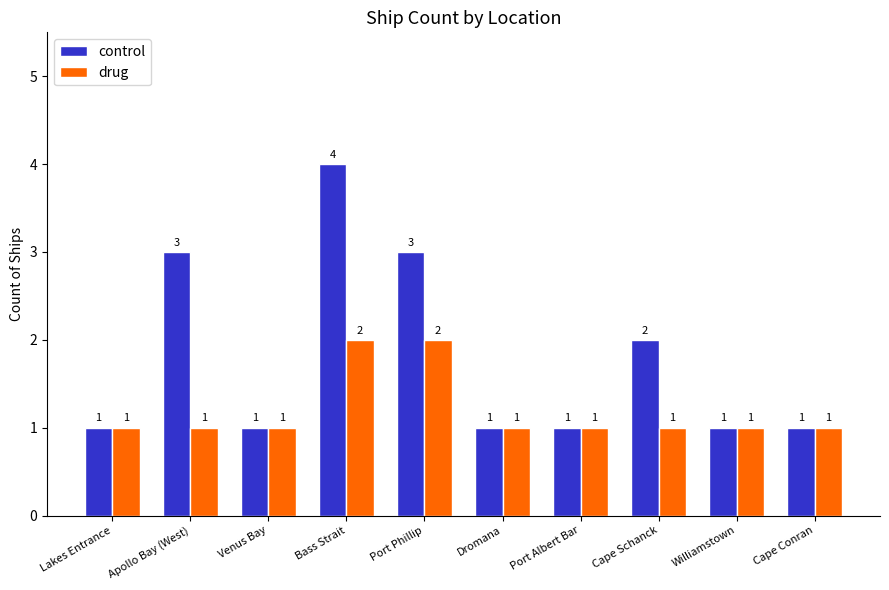

What is the maximum value shown in the chart?

4